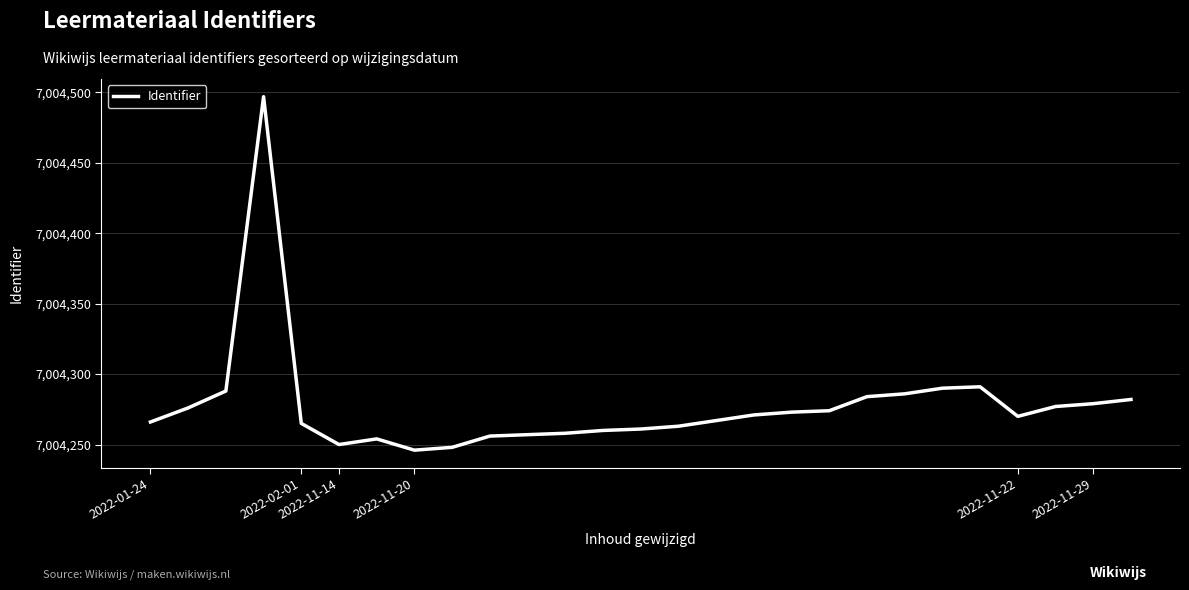

What is the smallest value displayed?

7004246